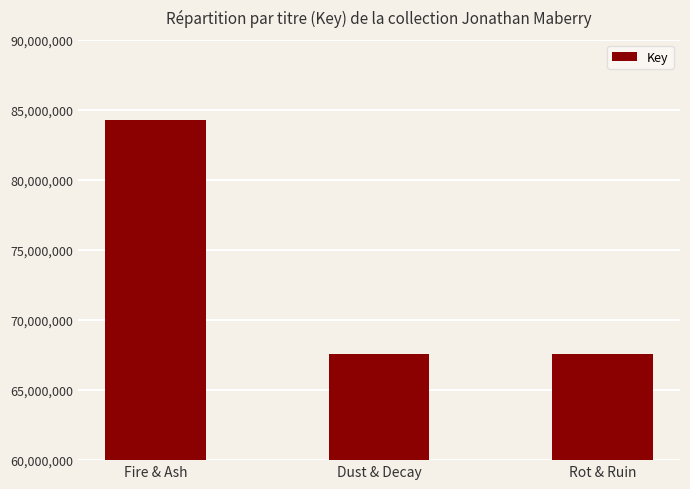

Is it true that the value at Fire & Ash is 38426249?

False